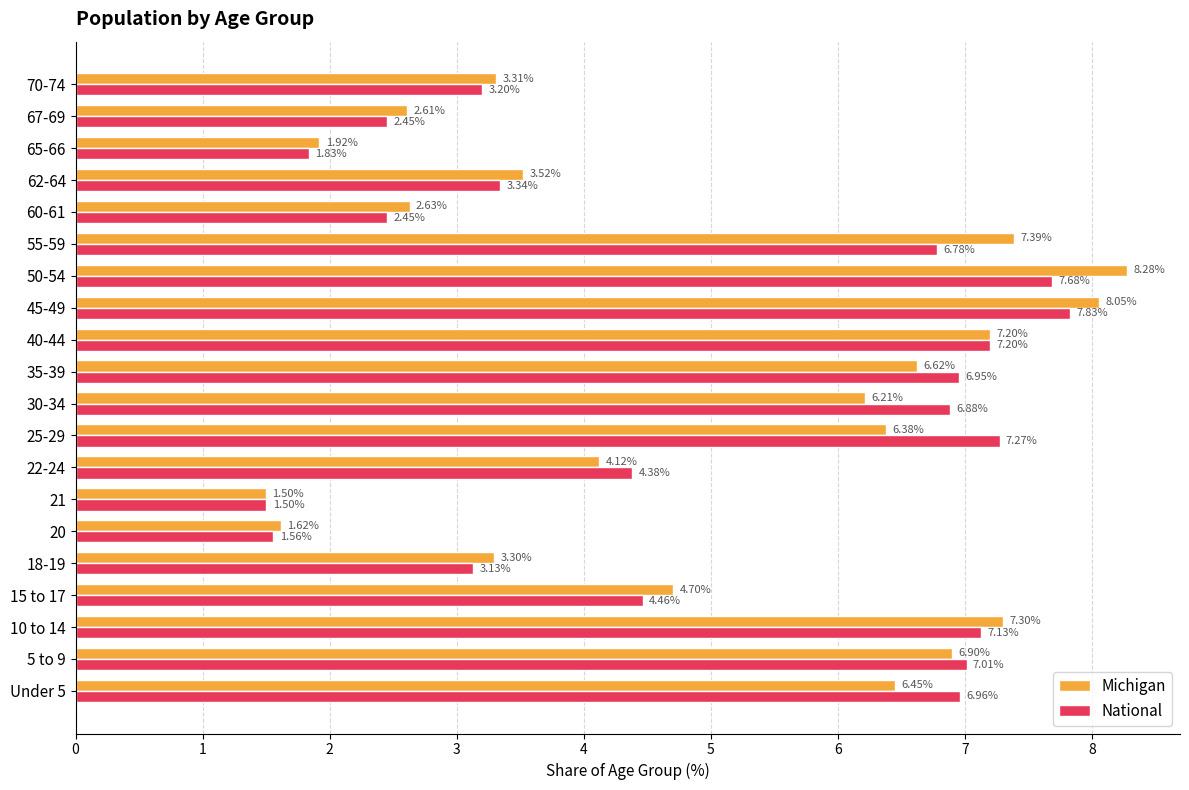

What is the average value of the Michigan series?

5.0